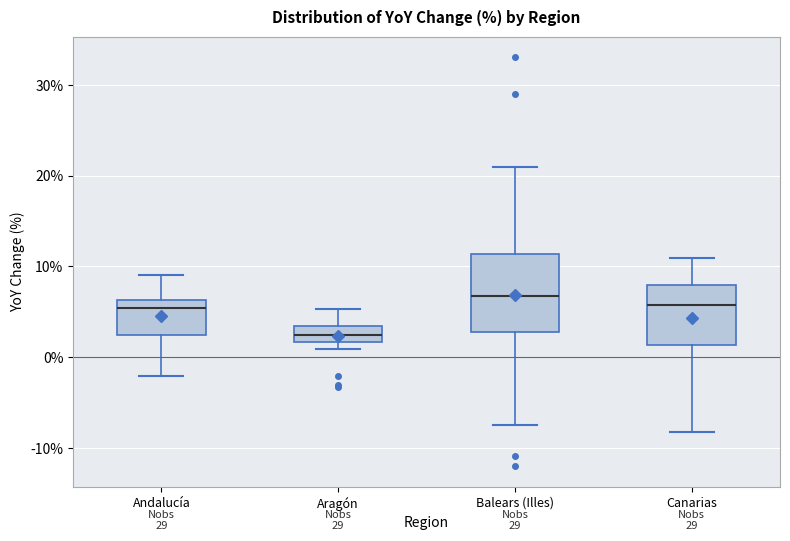

Which box is the tallest, from its lower edge to its upper edge?

Balears (Illes)